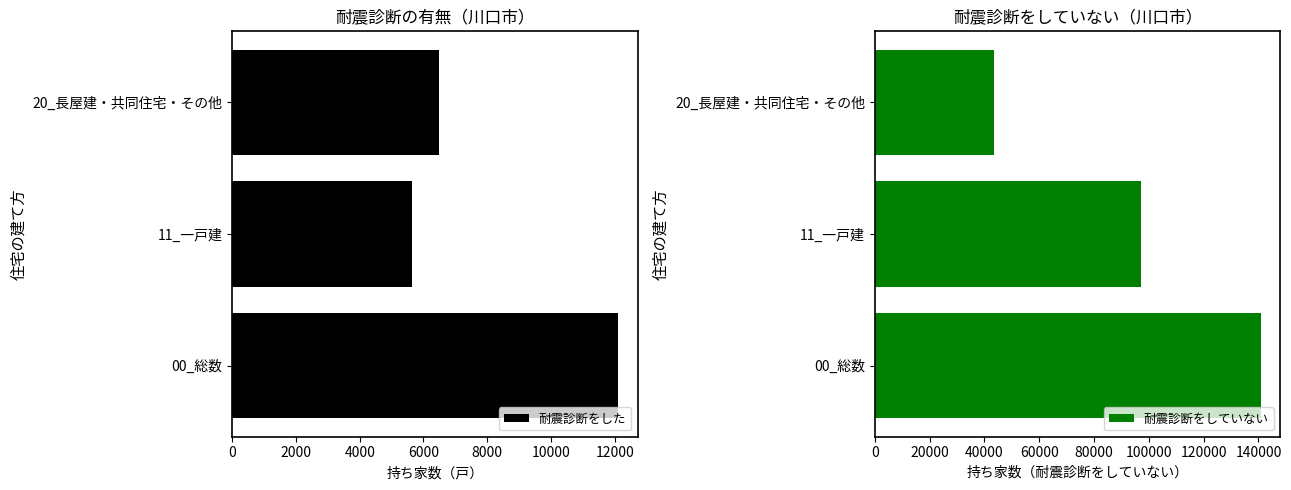

The value of 耐震診断をした at 00_総数 is 12110. True or false?

True